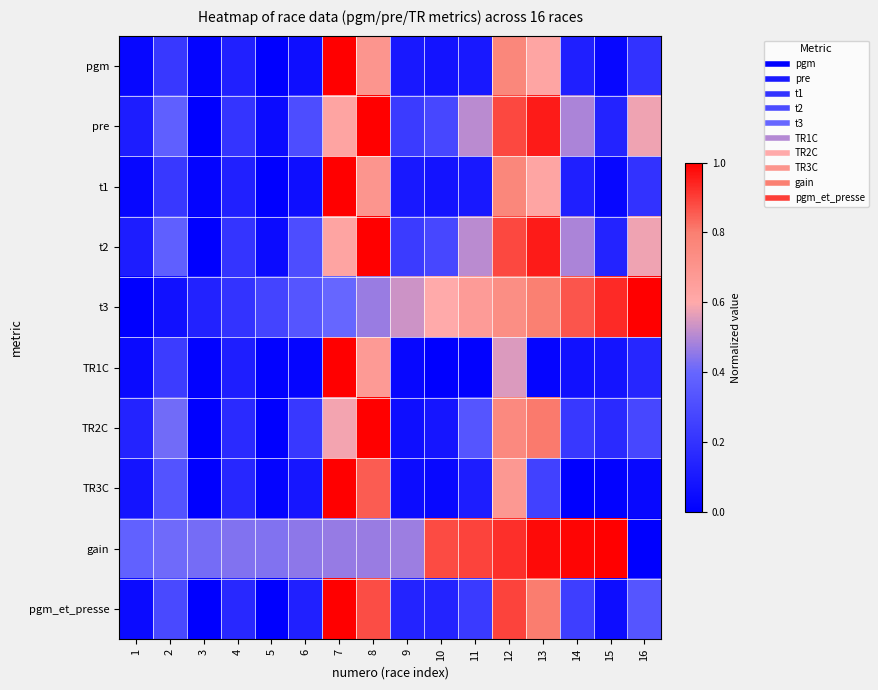

Reading right to left, transcribe all the data shown in this chart.

pgm: 16=0.2	15=0.0	14=0.1	13=0.6	12=0.8	11=0.1	10=0.1	9=0.1	8=0.7	7=1.0	6=0.1	5=0.0	4=0.1	3=0.0	2=0.2	1=0.0
pre: 16=0.6	15=0.1	14=0.5	13=1.0	12=0.9	11=0.5	10=0.3	9=0.2	8=1.0	7=0.6	6=0.3	5=0.0	4=0.2	3=0.0	2=0.4	1=0.1
t1: 16=0.2	15=0.0	14=0.1	13=0.6	12=0.8	11=0.1	10=0.1	9=0.1	8=0.7	7=1.0	6=0.1	5=0.0	4=0.1	3=0.0	2=0.2	1=0.0
t2: 16=0.6	15=0.1	14=0.5	13=1.0	12=0.9	11=0.5	10=0.3	9=0.2	8=1.0	7=0.6	6=0.3	5=0.0	4=0.2	3=0.0	2=0.4	1=0.1
t3: 16=1.0	15=0.9	14=0.9	13=0.8	12=0.7	11=0.7	10=0.6	9=0.5	8=0.5	7=0.4	6=0.3	5=0.3	4=0.2	3=0.1	2=0.1	1=0.0
TR1C: 16=0.1	15=0.1	14=0.1	13=0.0	12=0.6	11=0.0	10=0.0	9=0.0	8=0.7	7=1.0	6=0.0	5=0.0	4=0.1	3=0.0	2=0.2	1=0.0
TR2C: 16=0.3	15=0.2	14=0.2	13=0.8	12=0.8	11=0.3	10=0.1	9=0.1	8=1.0	7=0.6	6=0.2	5=0.0	4=0.2	3=0.0	2=0.4	1=0.1
TR3C: 16=0.0	15=0.0	14=0.0	13=0.3	12=0.7	11=0.1	10=0.0	9=0.0	8=0.9	7=1.0	6=0.1	5=0.0	4=0.2	3=0.0	2=0.3	1=0.1
gain: 16=0.0	15=1.0	14=1.0	13=1.0	12=0.9	11=0.9	10=0.9	9=0.5	8=0.5	7=0.5	6=0.5	5=0.4	4=0.4	3=0.4	2=0.4	1=0.4
pgm_et_presse: 16=0.3	15=0.1	14=0.2	13=0.8	12=0.9	11=0.2	10=0.1	9=0.1	8=0.9	7=1.0	6=0.1	5=0.0	4=0.2	3=0.0	2=0.3	1=0.0